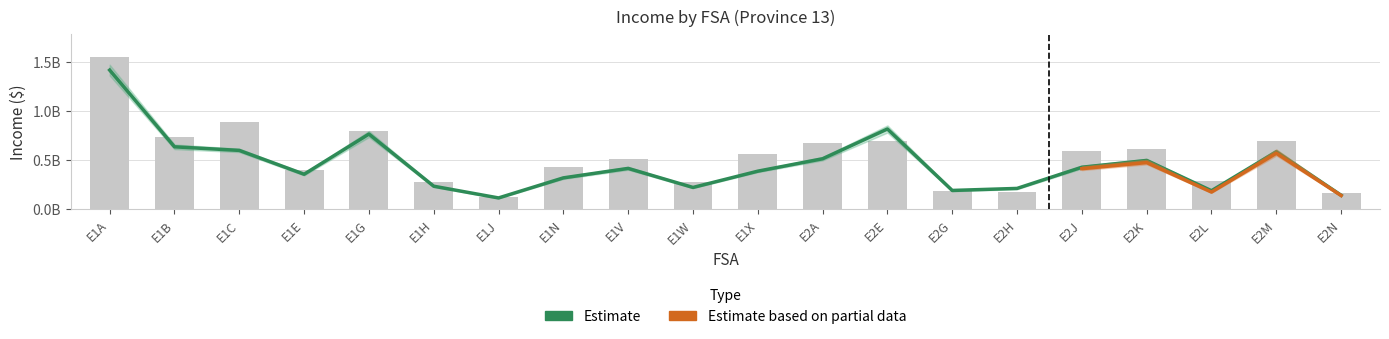

Rank the categories by Total value from highest to lowest.

E1A, E1C, E1G, E1B, E2E, E2M, E2A, E2K, E2J, E1X, E1V, E1N, E1E, E2L, E1W, E1H, E2G, E2H, E2N, E1J